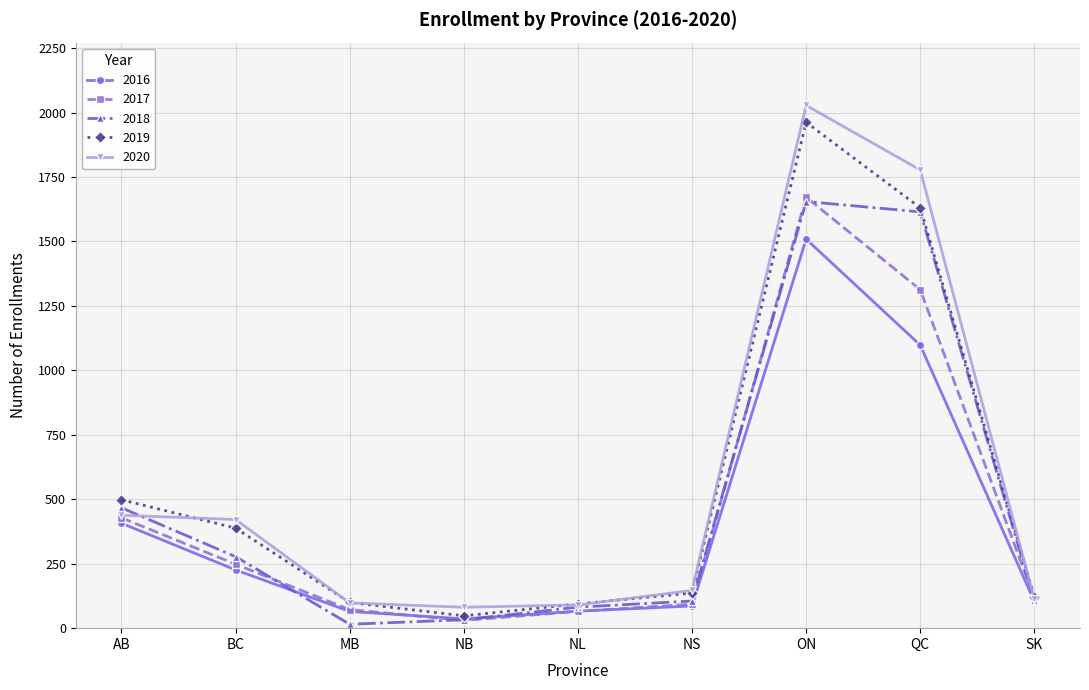

What is the maximum value shown in the chart?

2028.0